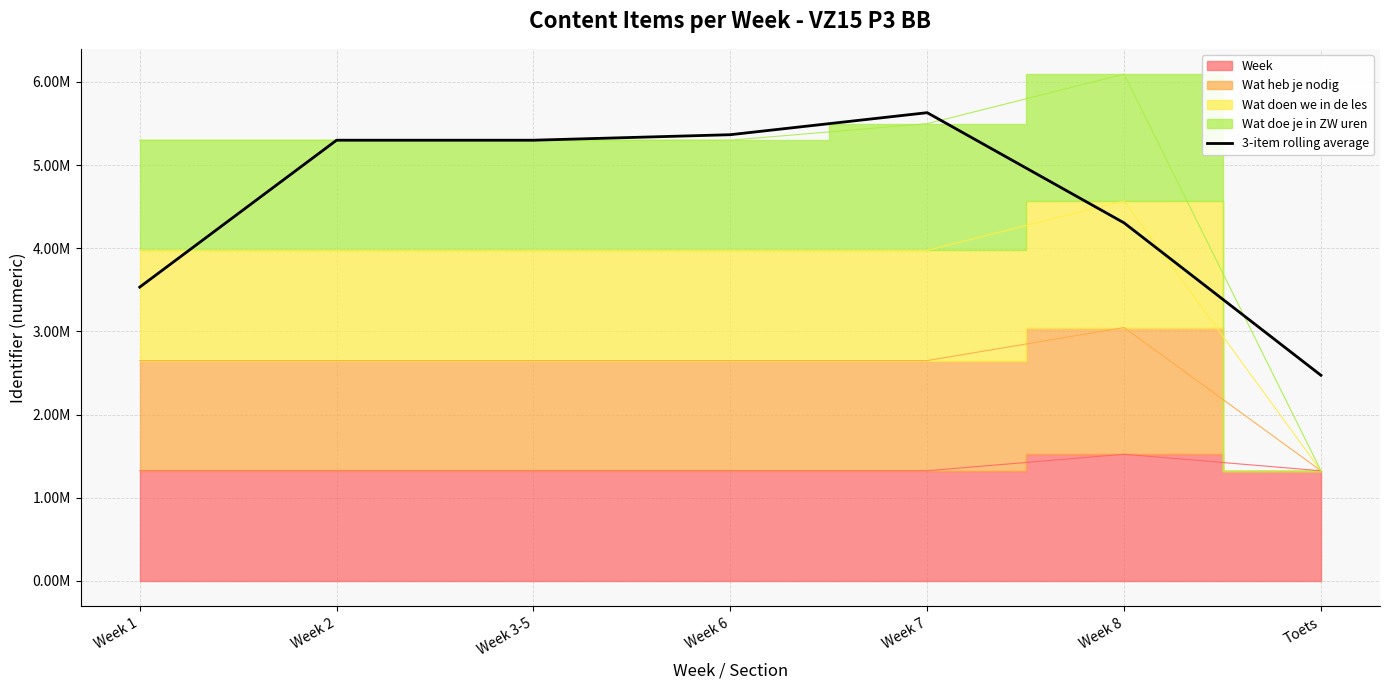

What is the label of the 1st point from the left?

Week 1